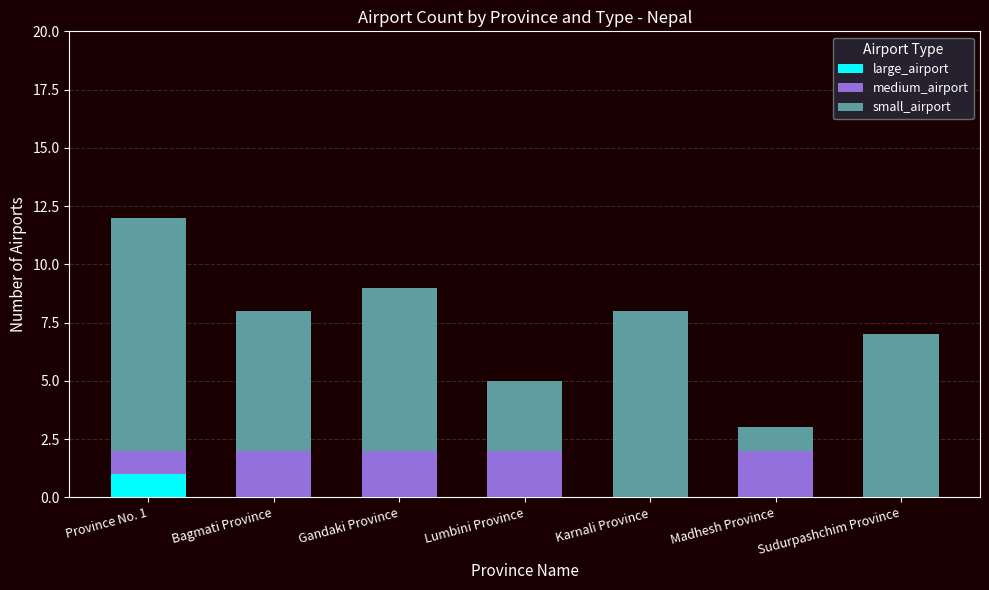

True or false: large_airport has a value of 0 at Lumbini Province.

True